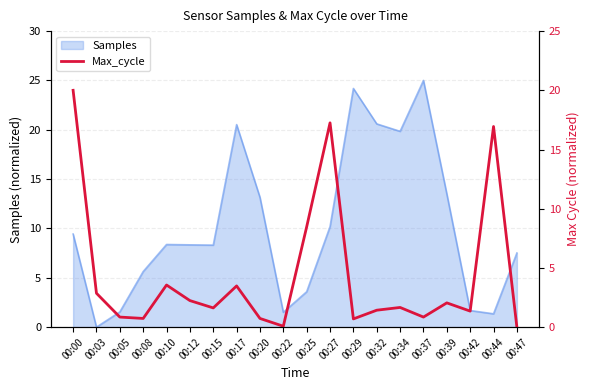

Reading right to left, transcribe all the data shown in this chart.

00:47=0.0	00:44=16.9	00:42=1.4	00:39=2.1	00:37=0.9	00:34=1.7	00:32=1.4	00:29=0.7	00:27=17.3	00:25=8.5	00:22=0.1	00:20=0.7	00:17=3.5	00:15=1.6	00:12=2.2	00:10=3.6	00:08=0.7	00:05=0.9	00:03=2.9	00:00=20.0